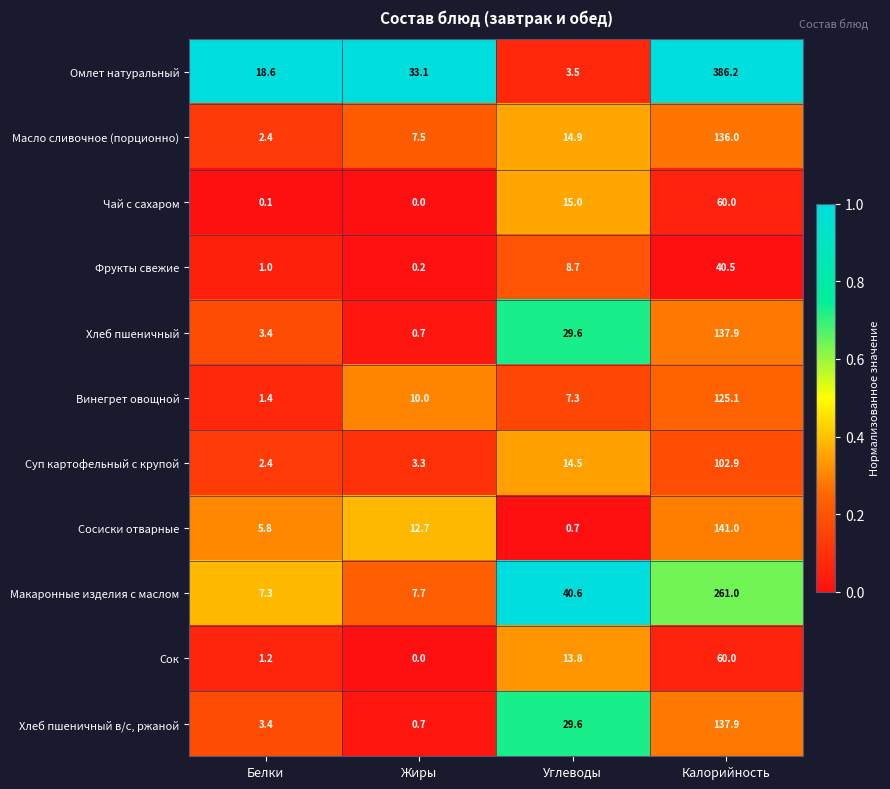

Is it true that Макаронные изделия с маслом equals 4.0 at Белки?

False